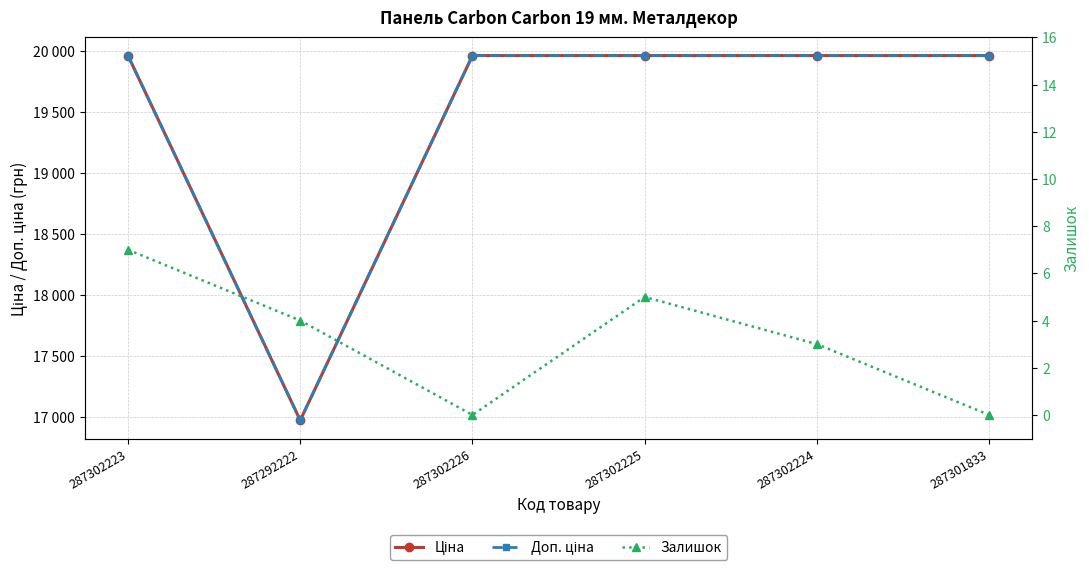

True or false: Ціна and Залишок intersect in this chart.

False